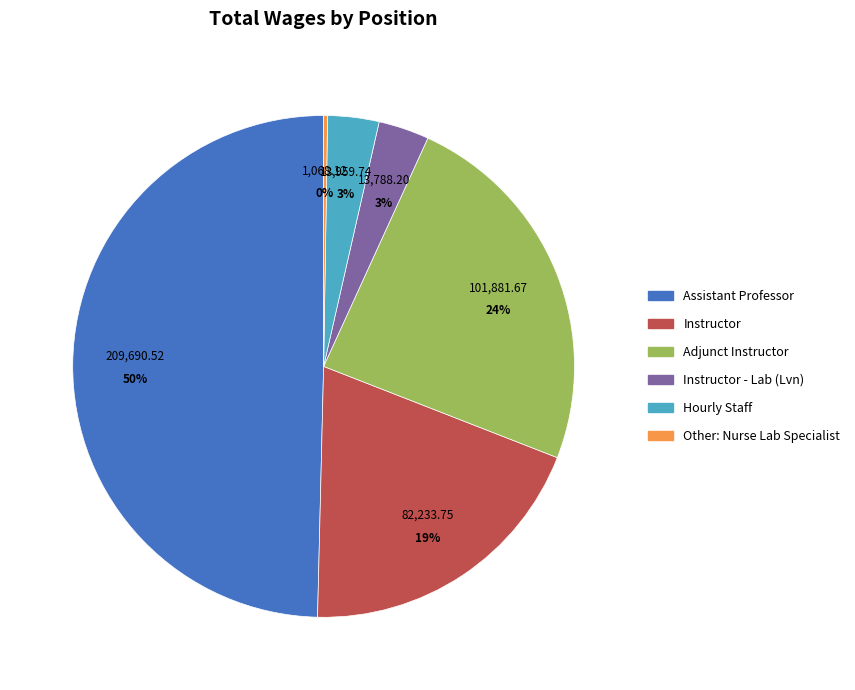

To the nearest percent, what is the average slice percentage?

17%